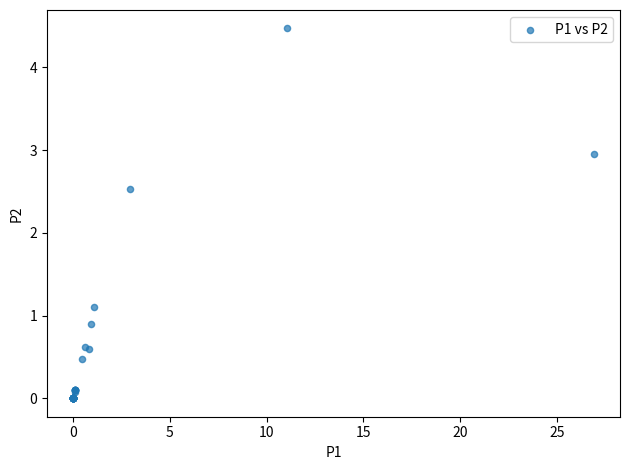

What Y value in the scatter plot is closest to 2?

2.5